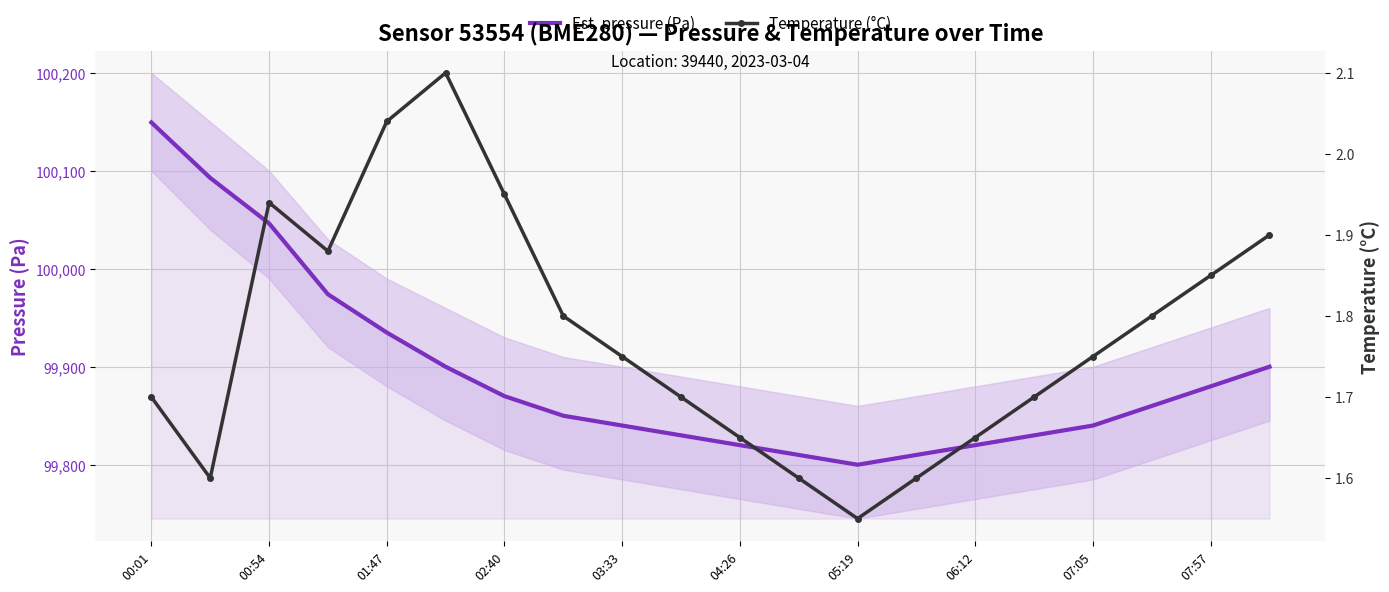

True or false: temperature and pressure intersect in this chart.

False